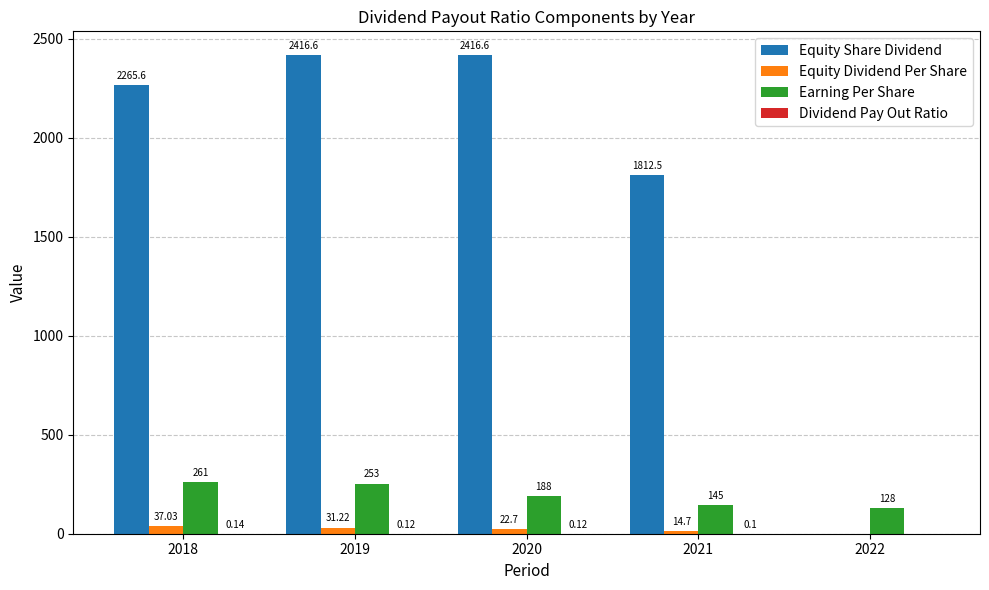

Which series changed the most between 2019 and 2021?

Equity Share Dividend